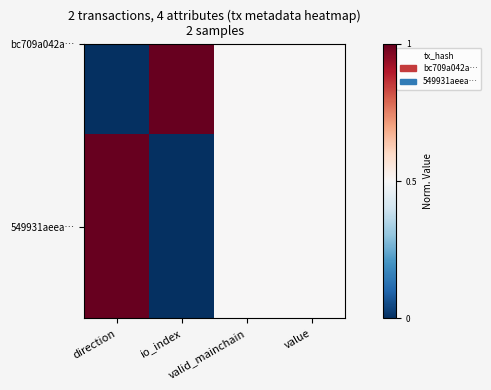

List the labels in order of value, largest first.

direction, valid_mainchain, value, io_index